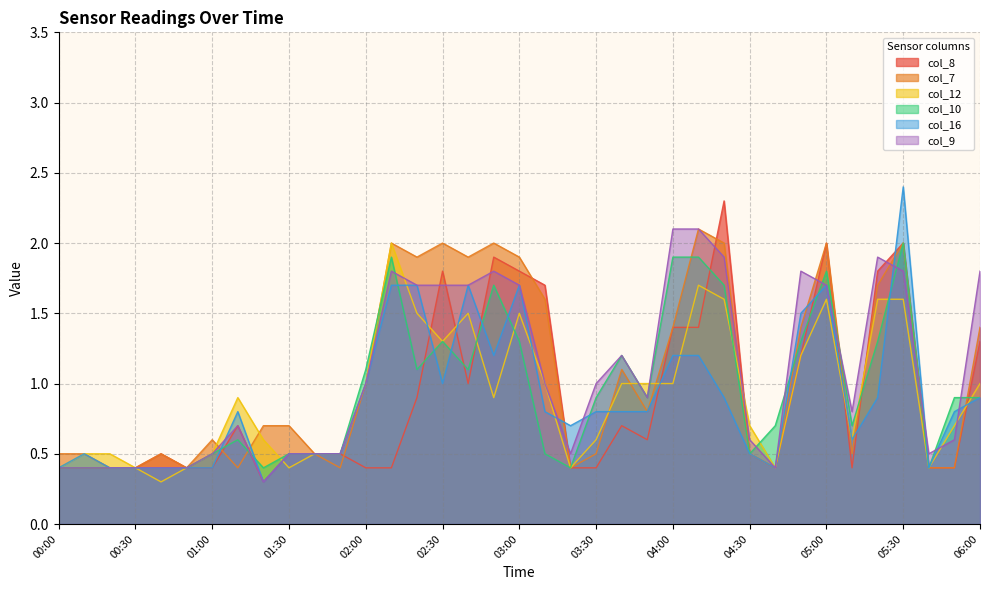

The value of col_8 at 02:20 is 0.3. True or false?

False